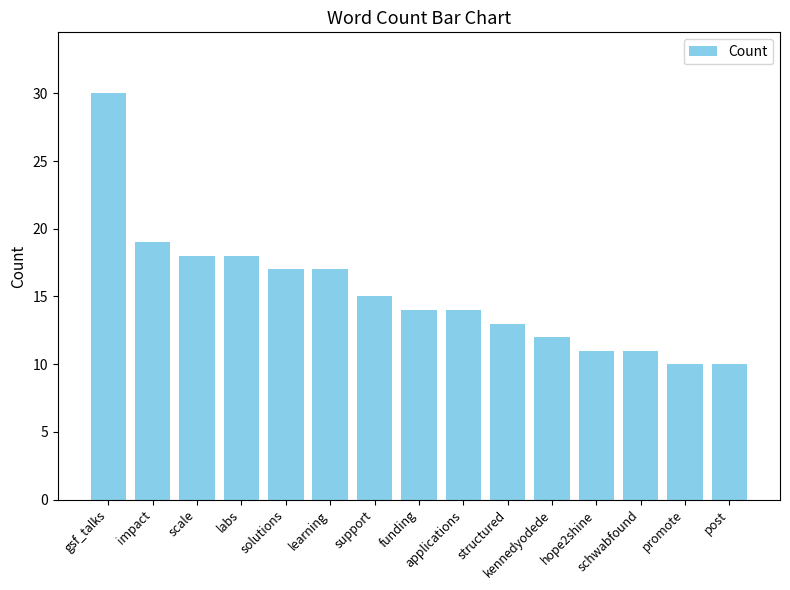

What is the approximate value at support, to the nearest 5?

15